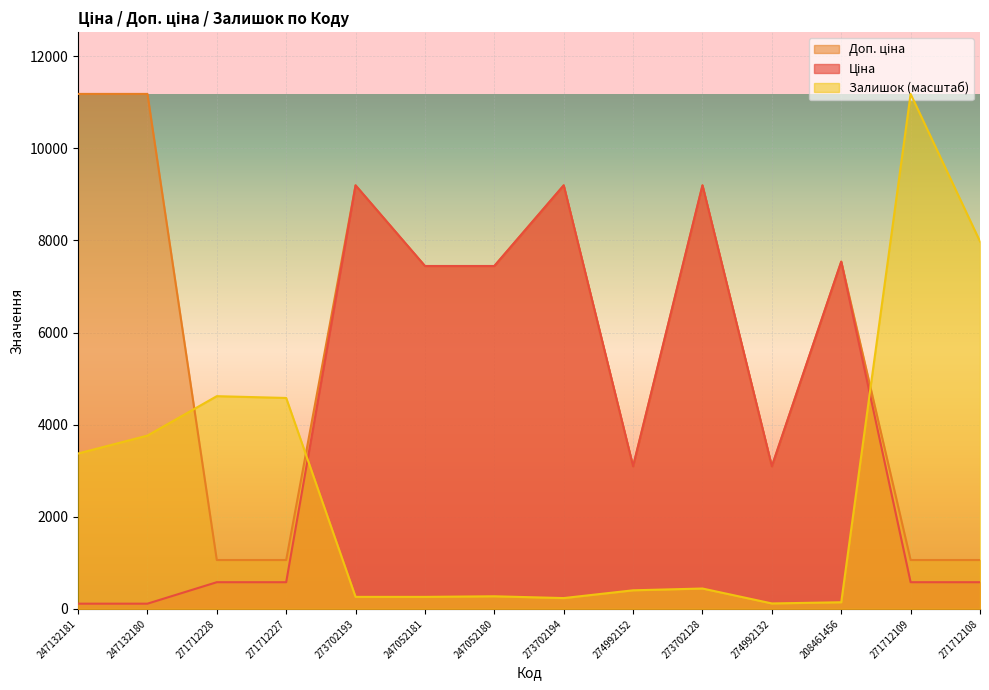

Rank the series by their average value, from highest to lowest.

Доп. ціна, Ціна, Залишок